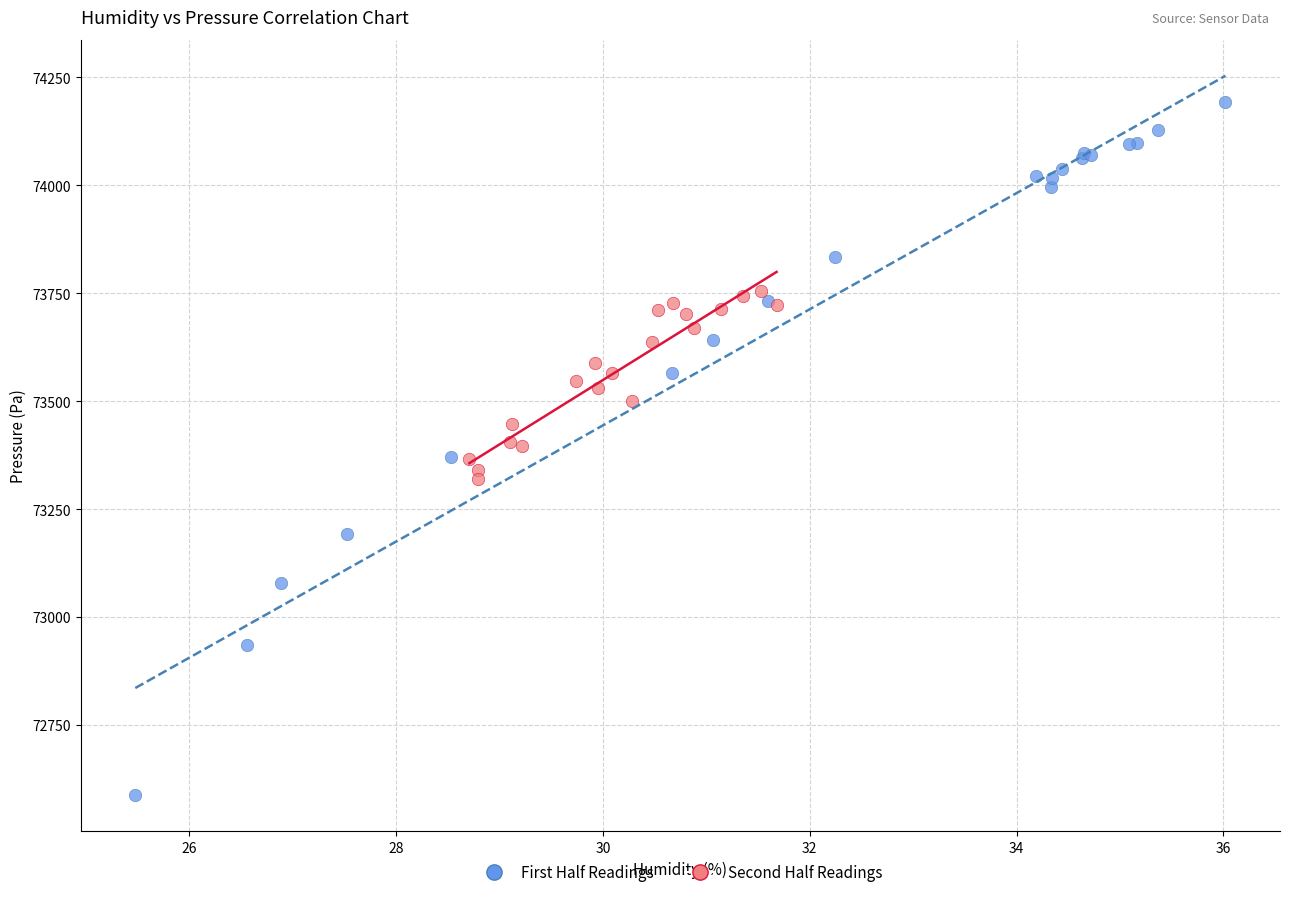

Which series has the widest spread of Y values?

First Half Readings